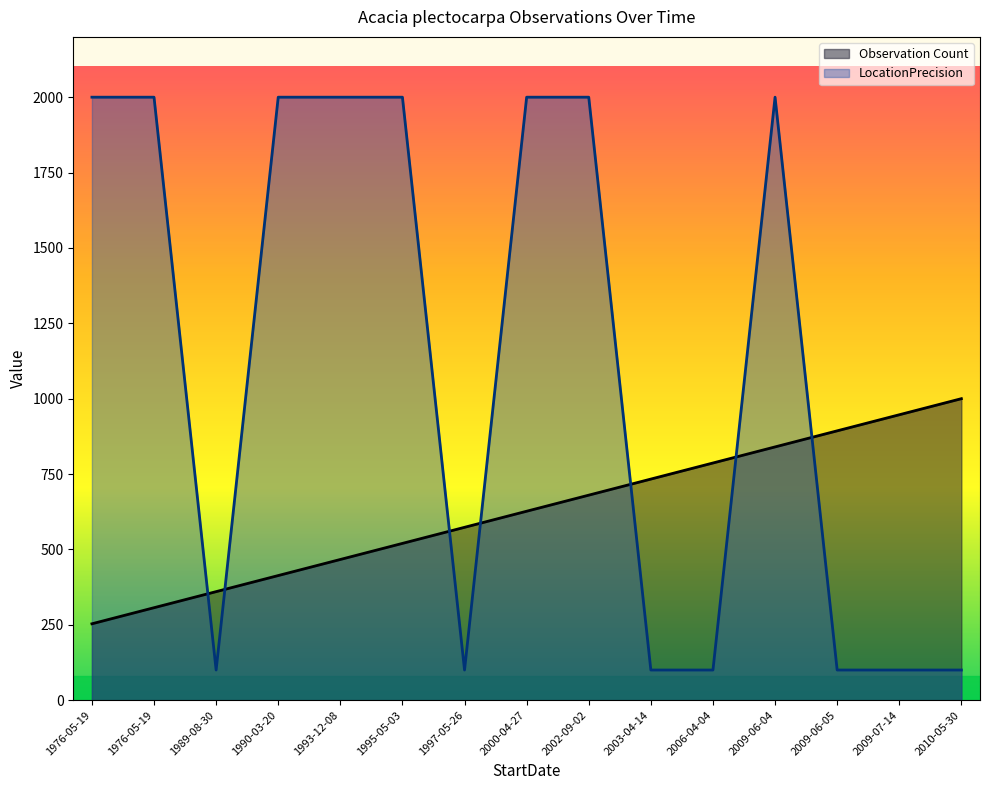

What is the smallest value displayed?

100.0